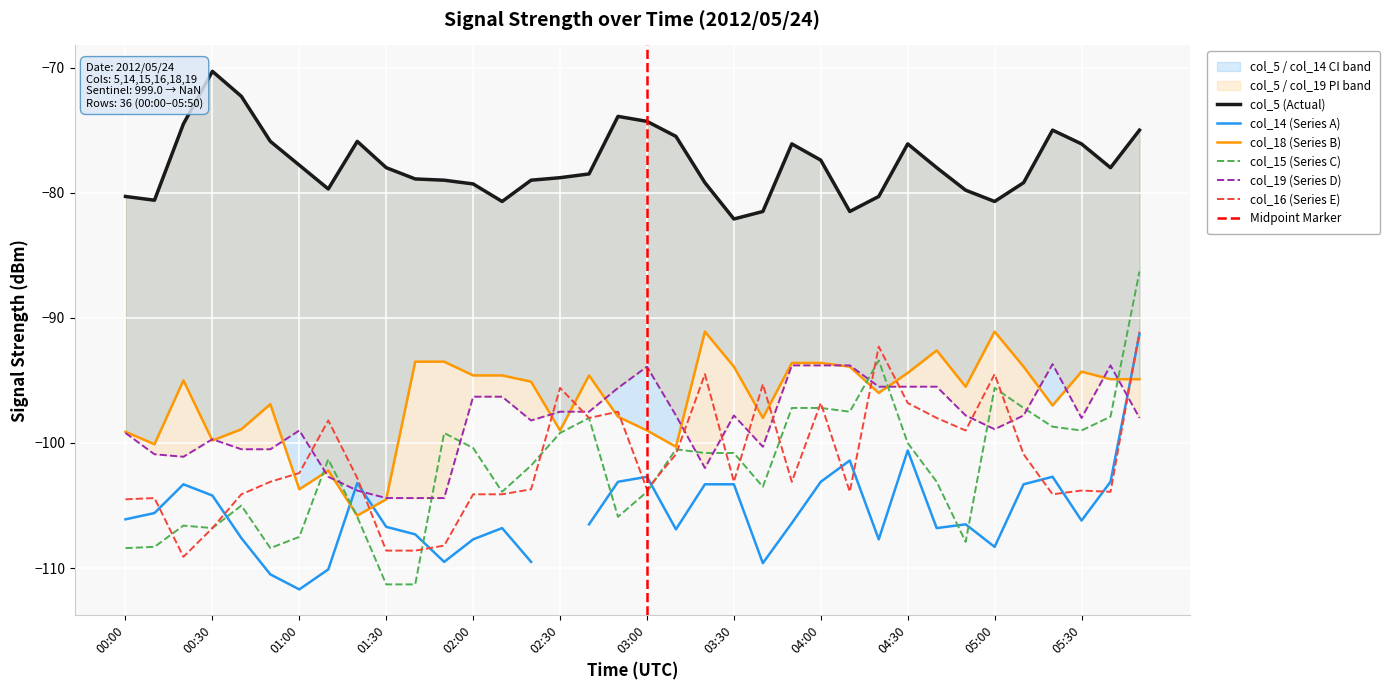

Between 01:10 and 02:20, which series saw the biggest shift?

col_18